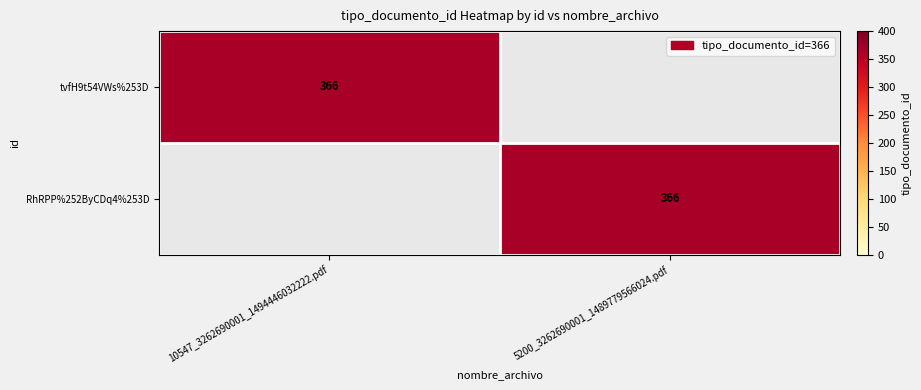

Is it true that tvfH9t54VWs%253D equals 366 at 10547_3262690001_1494446032222.pdf?

True